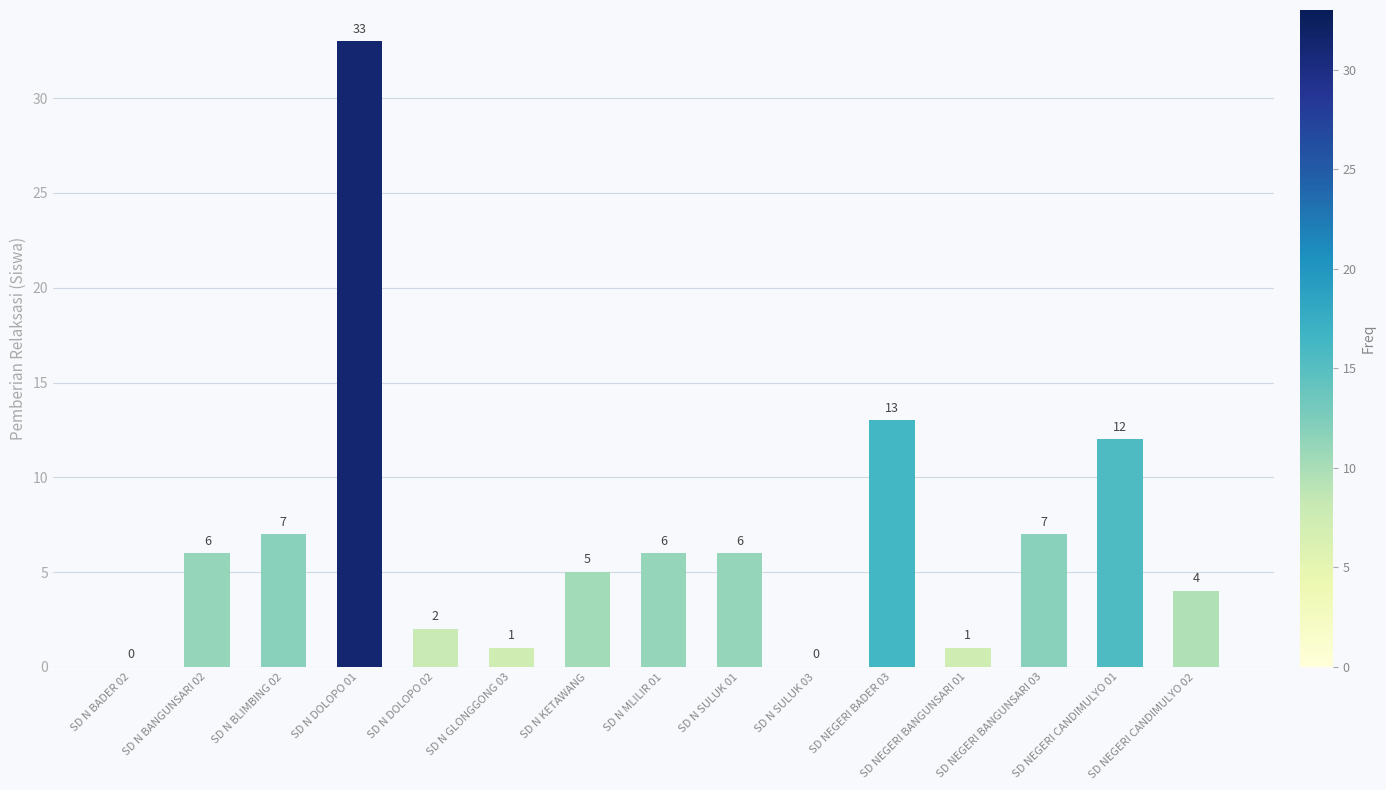

Which has a higher value, SD N SULUK 03 or SD N DOLOPO 01?

SD N DOLOPO 01